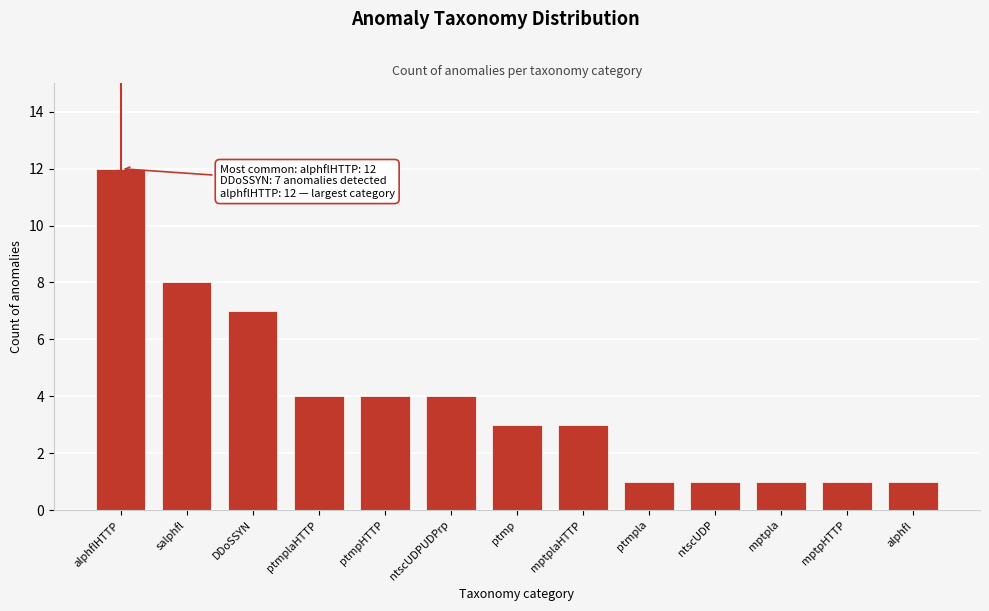

Reading right to left, list all the values displayed in this chart.

1	1	1	1	1	3	3	4	4	4	7	8	12